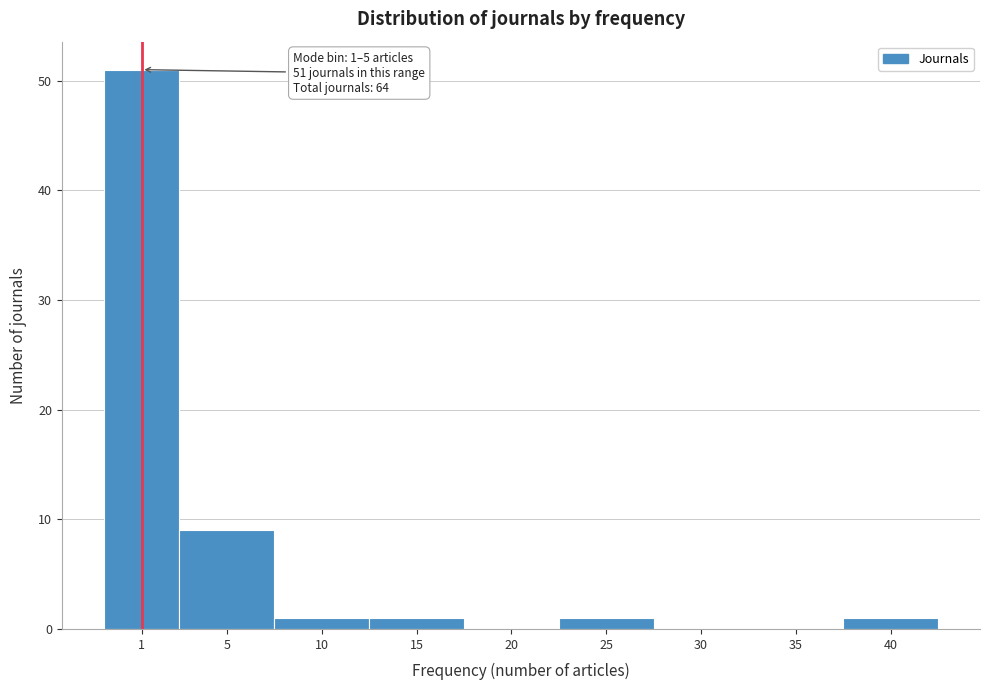

Reading left to right, what are all the values shown in this chart?

1=51	5=9	10=1	15=1	20=0	25=1	30=0	35=0	40=1